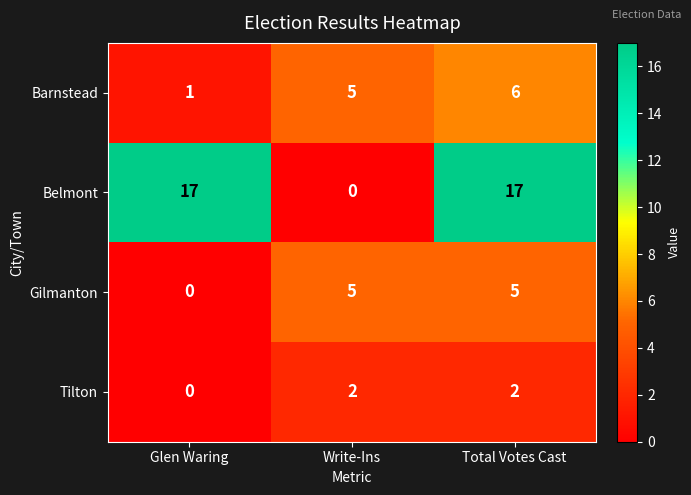

List the series in order of their peak value, lowest first.

Tilton, Gilmanton, Barnstead, Belmont